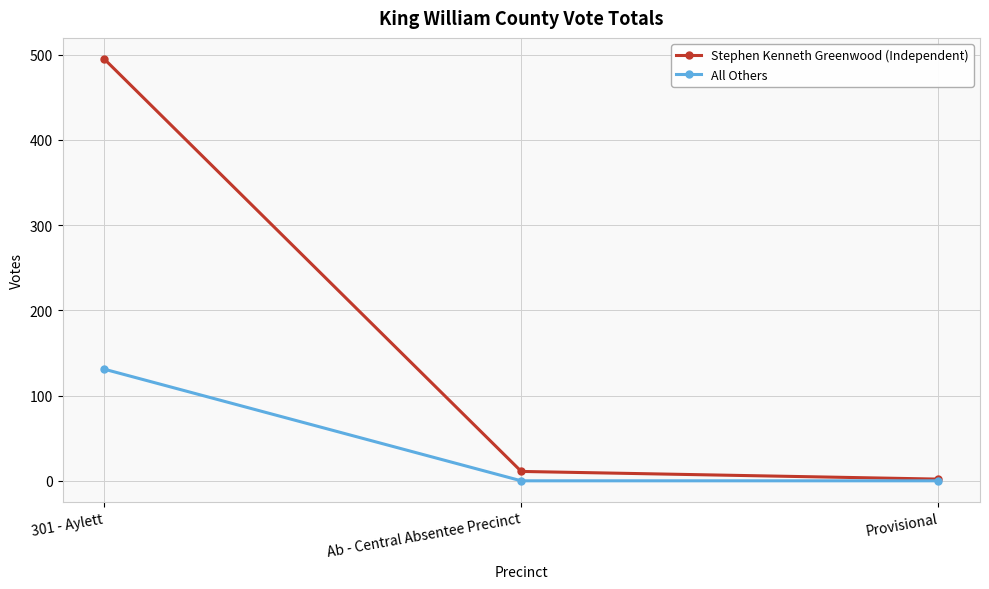

What is the total value across all series at Provisional?

2